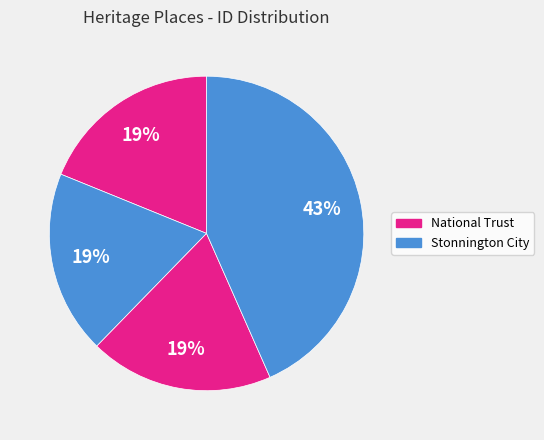

Is there any slice that represents more than half of the pie?

No